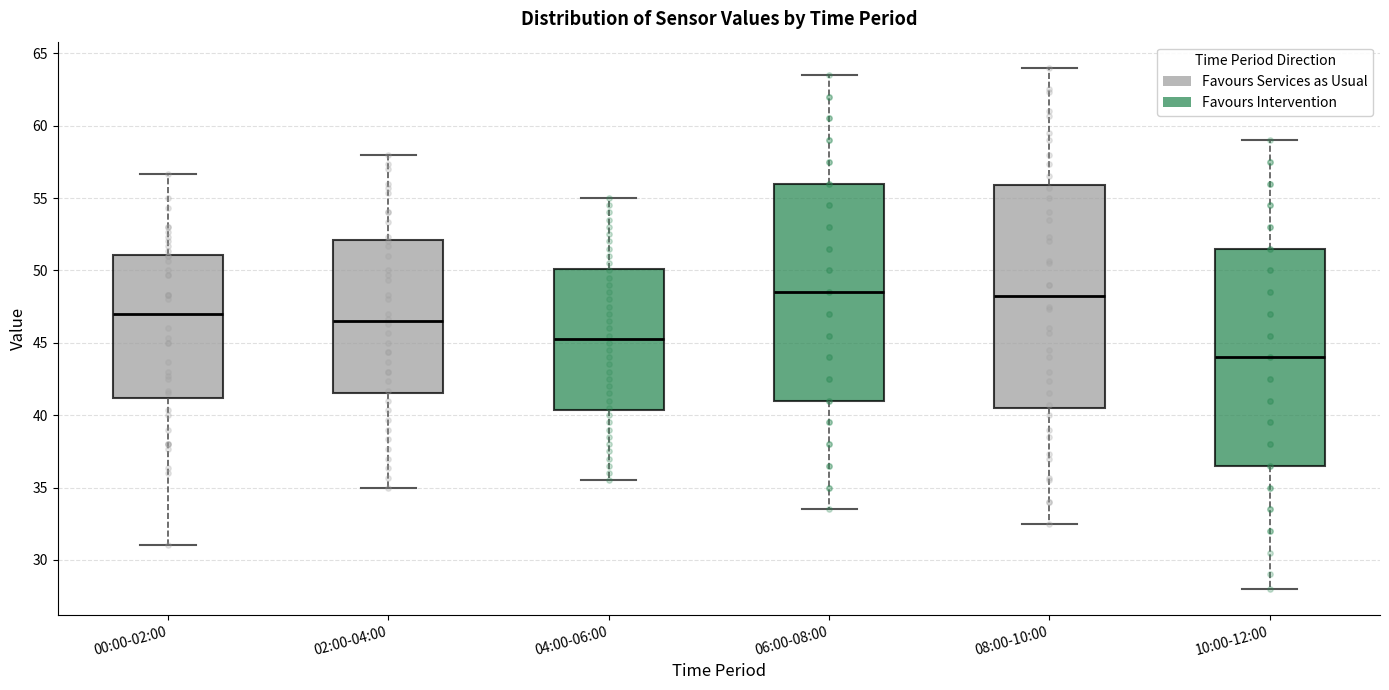

Which box's median line is the lowest?

10:00-12:00